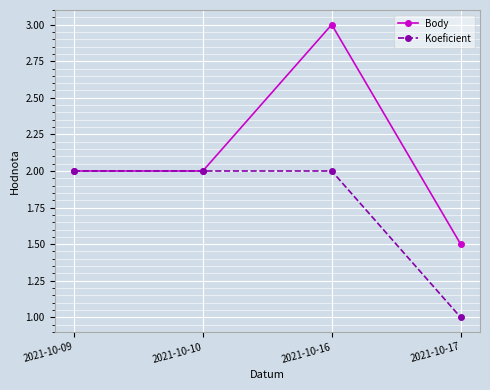

Between 2021-10-09 and 2021-10-16, which series saw the biggest shift?

Body